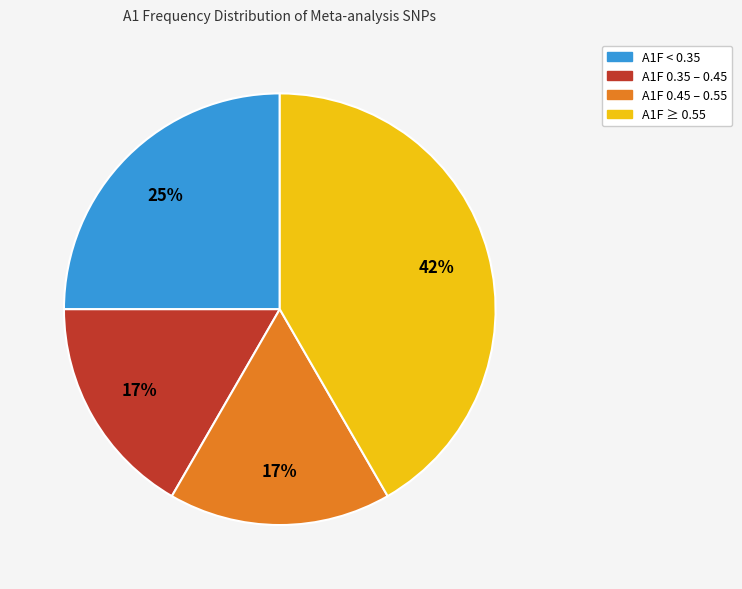

Does any single category account for the majority?

No